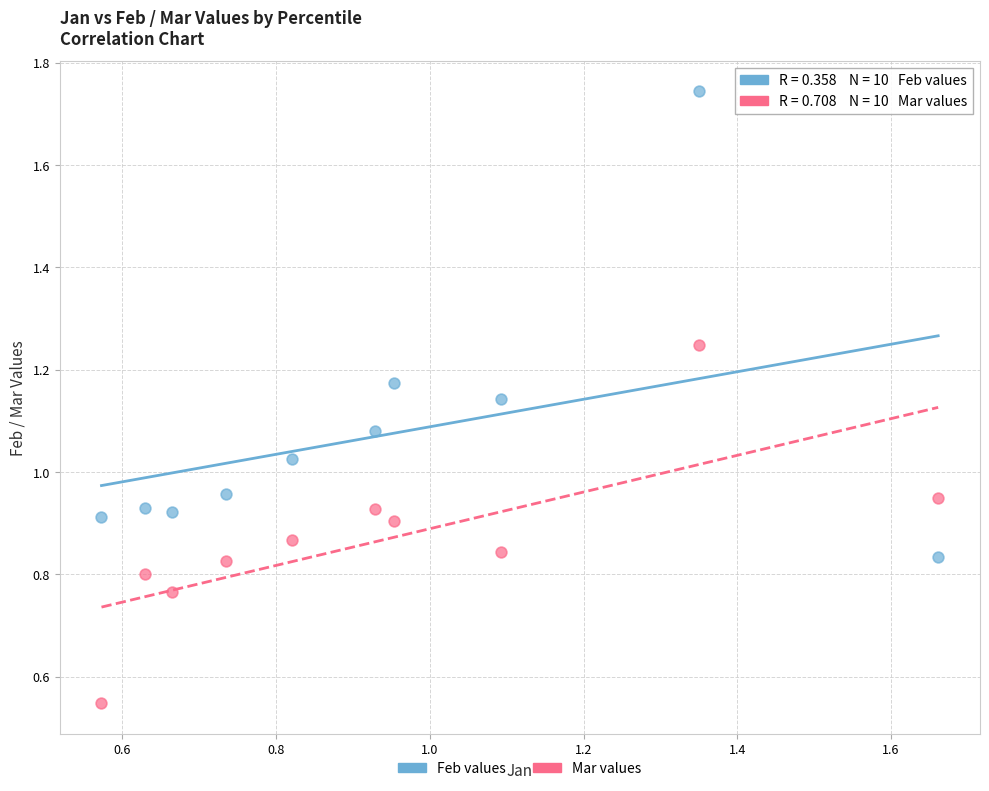

Which series contains the lowest Y value?

Mar values